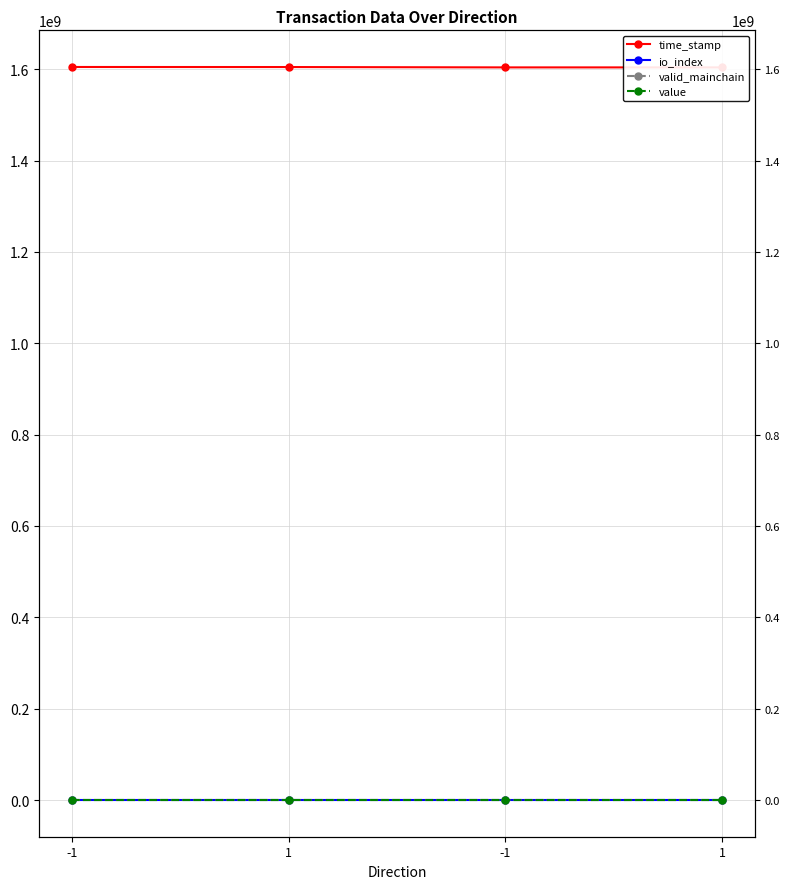

The valid_mainchain series shows 1.4 at 1. True or false?

False